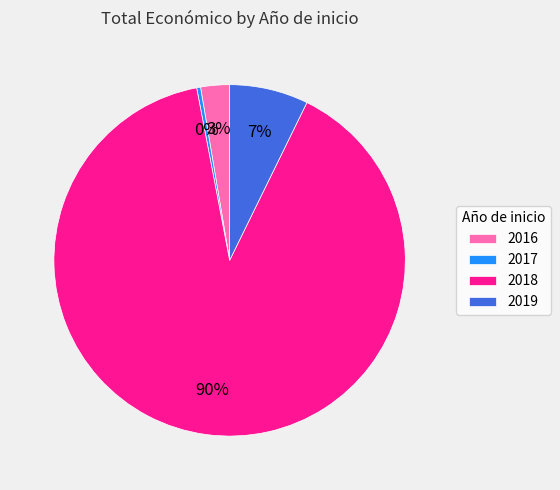

Which slice is the smallest?

2017